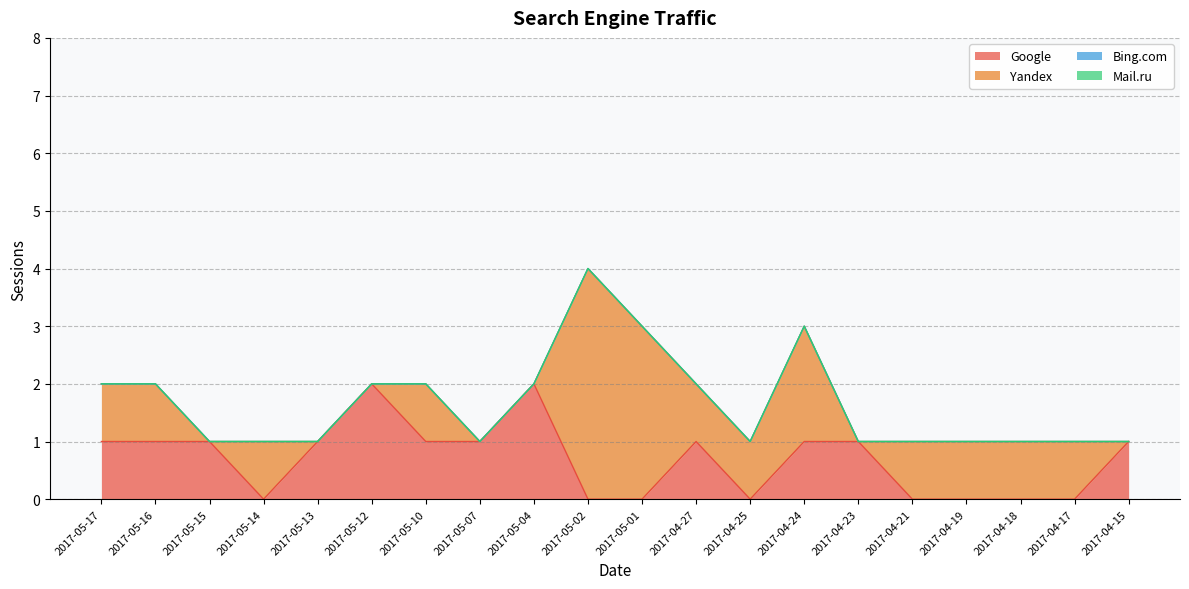

Reading left to right, list all the values displayed in this chart.

Google: 1	1	1	0	1	2	1	1	2	0	0	1	0	1	1	0	0	0	0	1
Yandex: 1	1	0	1	0	0	1	0	0	4	3	1	1	2	0	1	1	1	1	0
Bing.com: 0	0	0	0	0	0	0	0	0	0	0	0	0	0	0	0	0	0	0	0
Mail.ru: 0	0	0	0	0	0	0	0	0	0	0	0	0	0	0	0	0	0	0	0